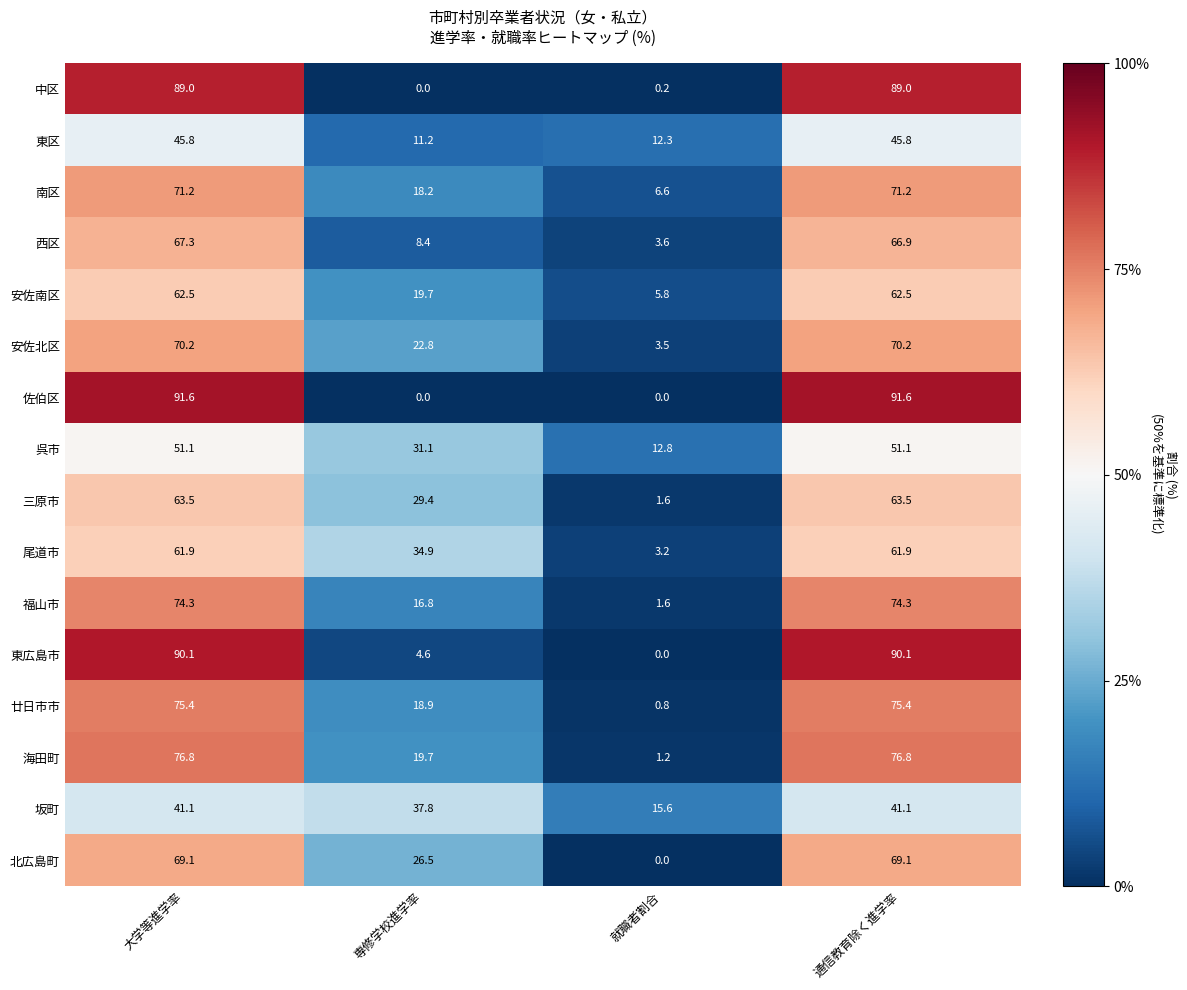

What is the lowest value of the 海田町 series?

1.2